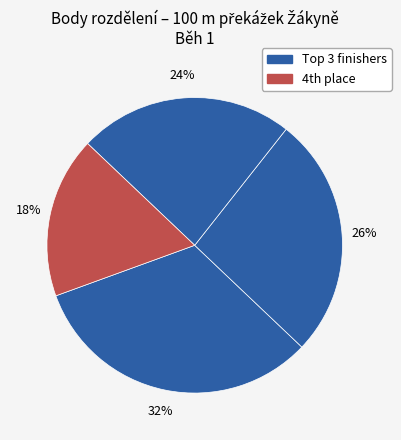

How many segments does this pie chart have?

4